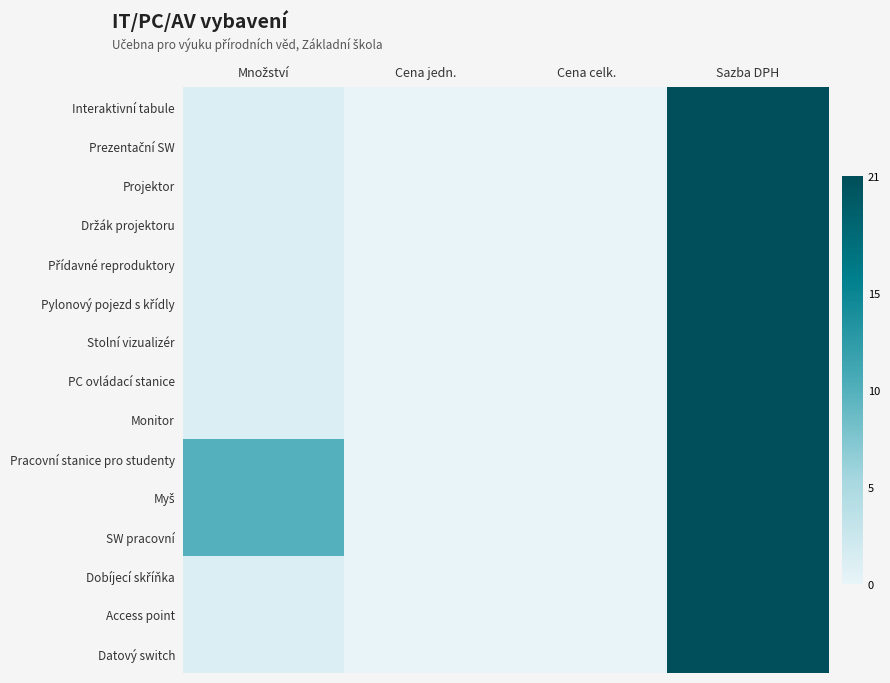

Rank the series by their maximum value, from highest to lowest.

Interaktivní tabule, Prezentační SW, Projektor, Držák projektoru, Přídavné reproduktory, Pylonový pojezd s křídly, Stolní vizualizér, PC ovládací stanice, Monitor, Pracovní stanice pro studenty, Myš, SW pracovní, Dobíjecí skříňka, Access point, Datový switch